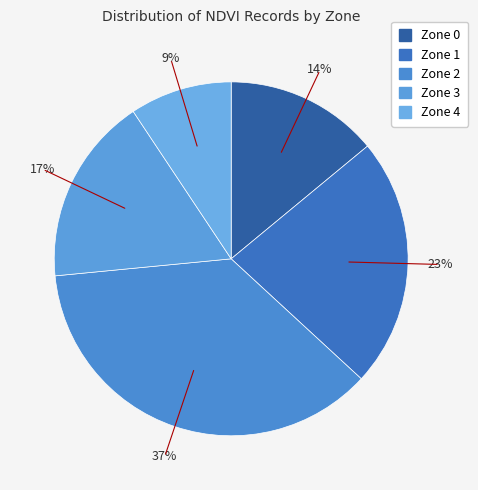

To the nearest percent, what is the difference between the Zone 0 and Zone 3 slice percentages?

3%